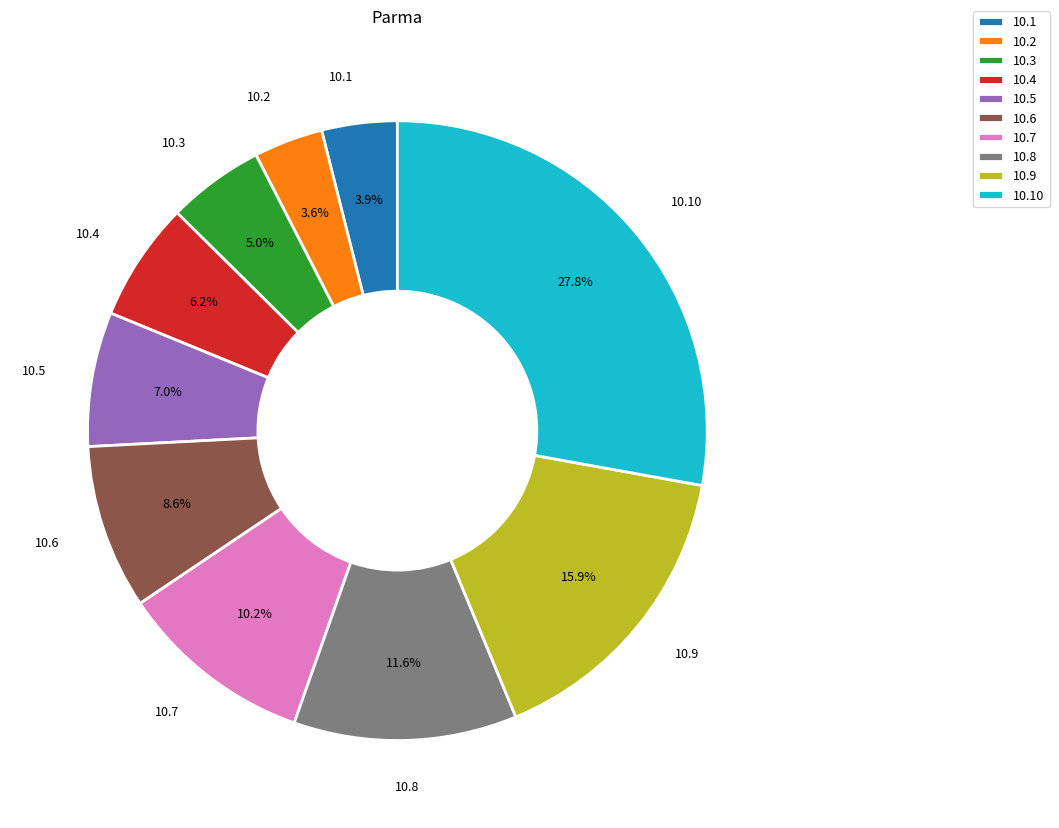

Between 10.8 and 10.3, which is larger?

10.8